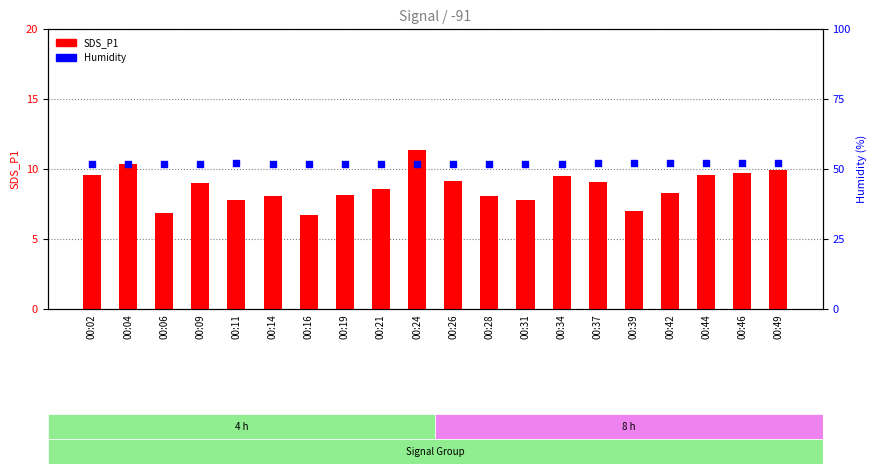

At how many categories does at least one series exceed 33?

20